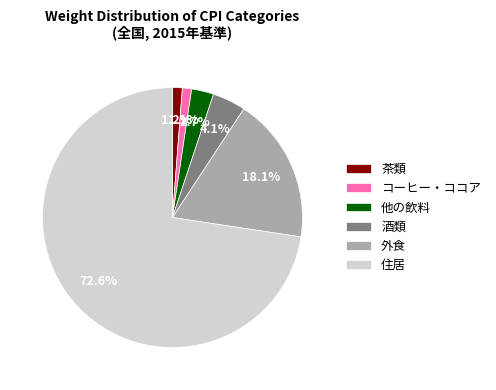

To the nearest percent, what portion does 茶類 represent?

1%